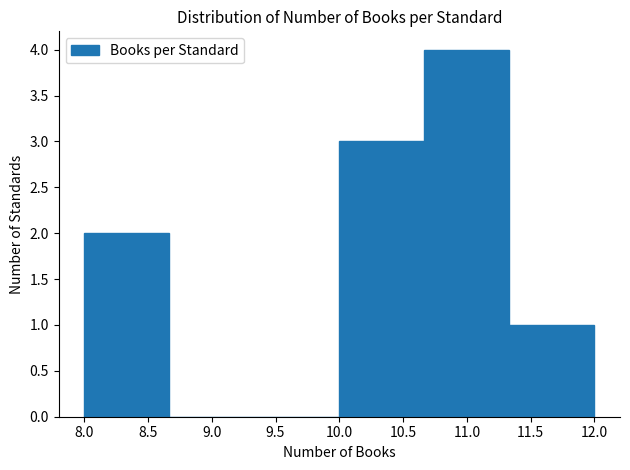

Which range on the x-axis has the tallest bar?

10.65 to 11.35